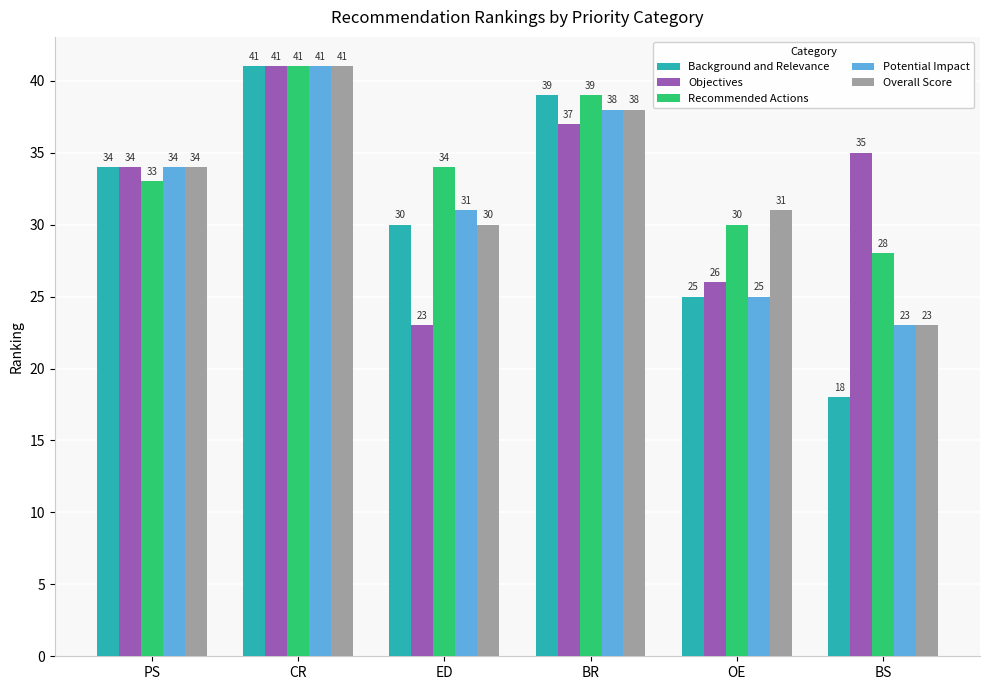

List the labels in order of Background and Relevance value, smallest first.

BS, OE, ED, PS, BR, CR